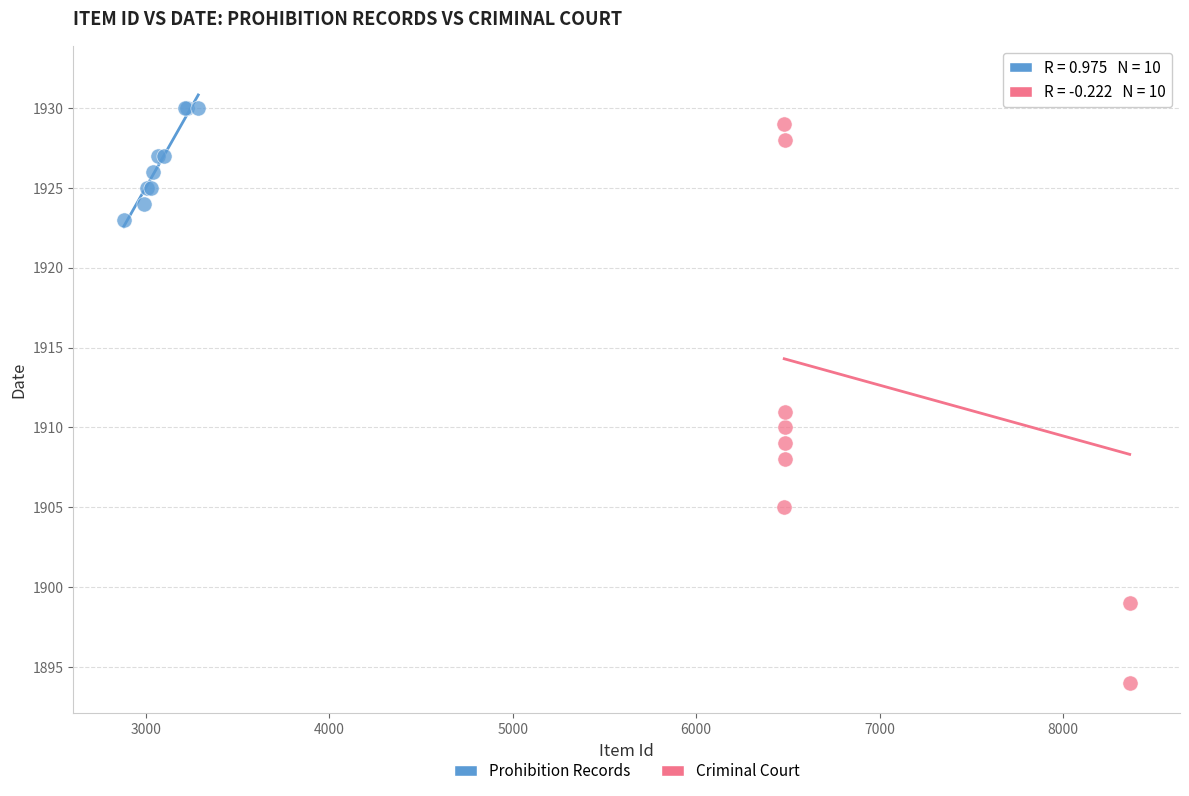

What are all the series names shown in the legend?

Prohibition Records, Criminal Court